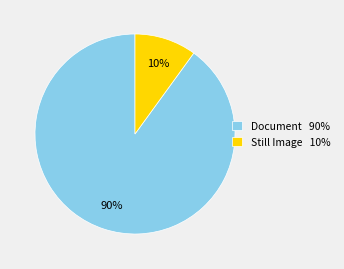

Which slice is the smallest?

Still Image 10%